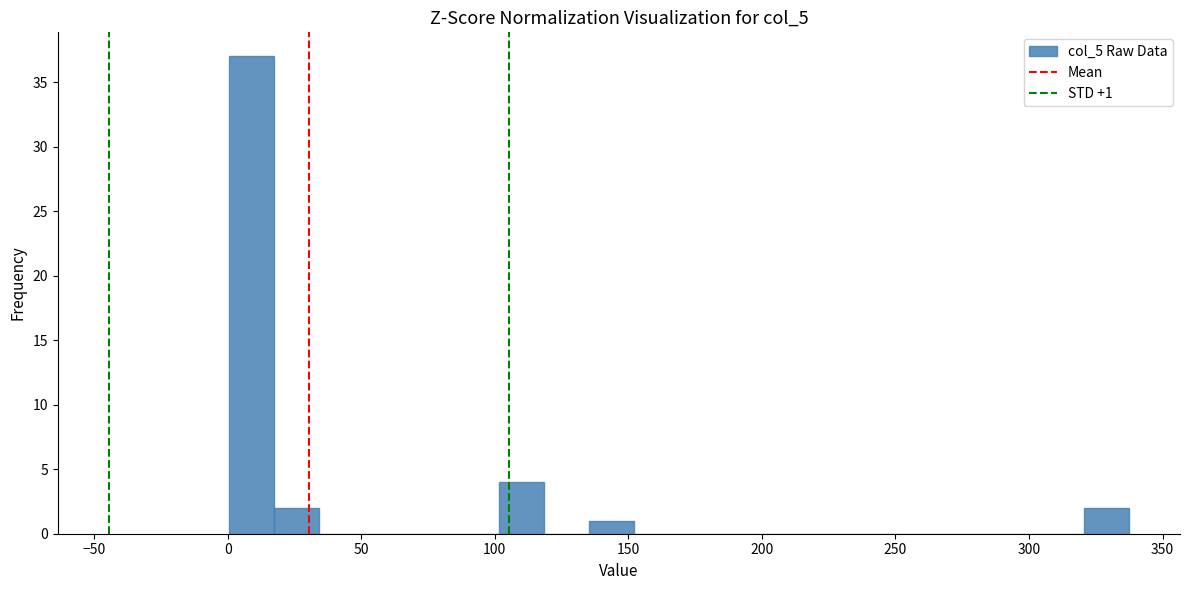

Around what value on the x-axis is the tallest bar? Give the approximate position of its centre, as read against the axis.

10